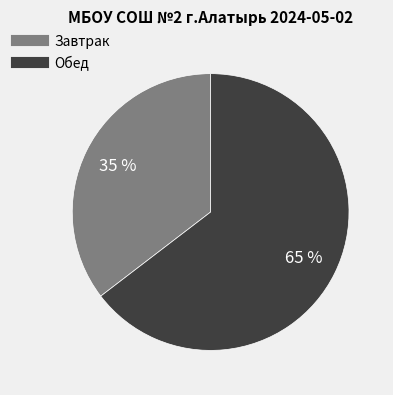

Rank the categories by value from highest to lowest.

Обед, Завтрак